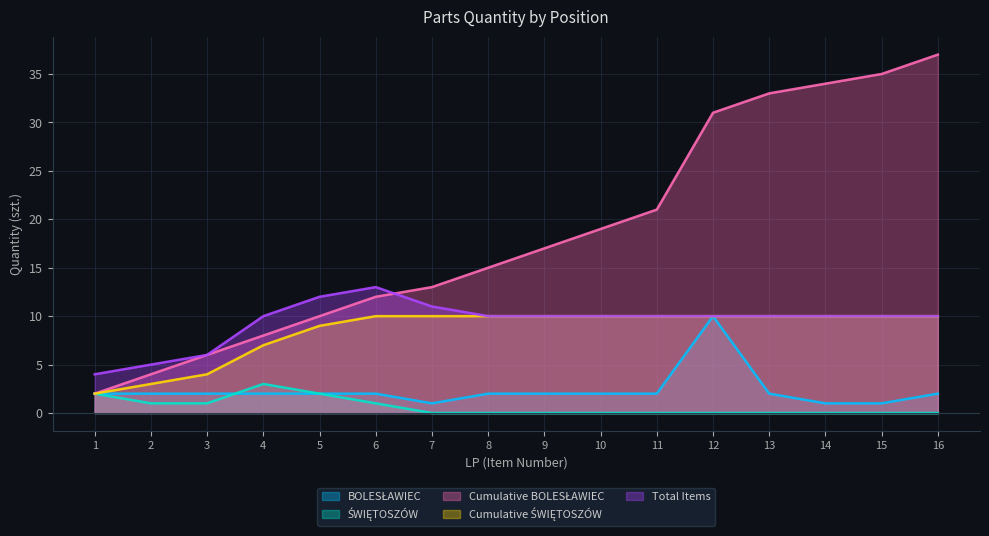

What is the difference between the highest and lowest values at 1?

2